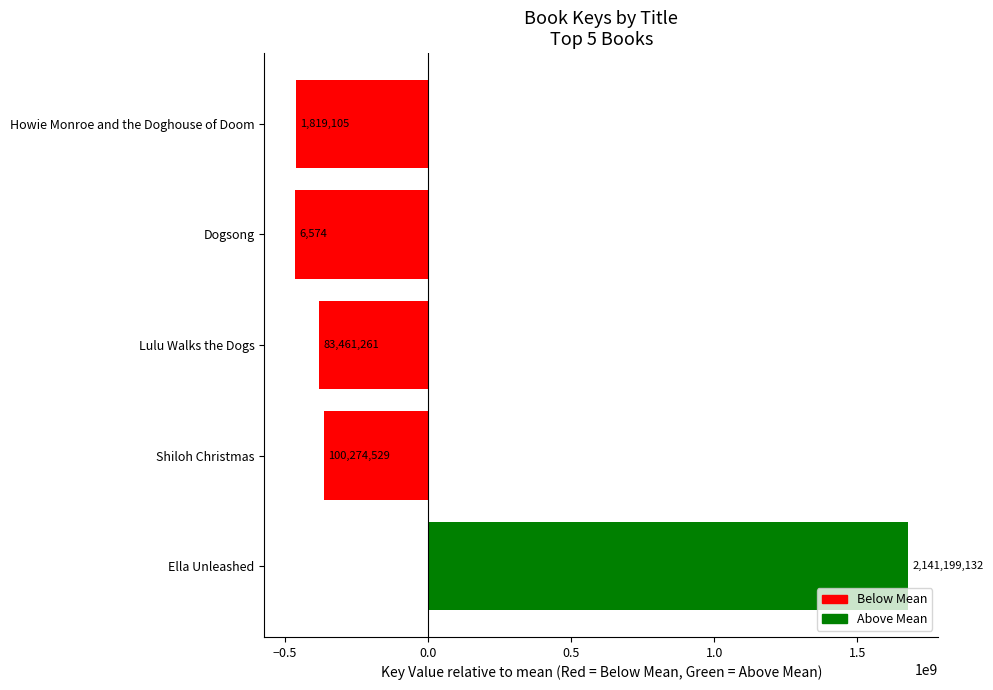

Are the bars horizontal?

Yes